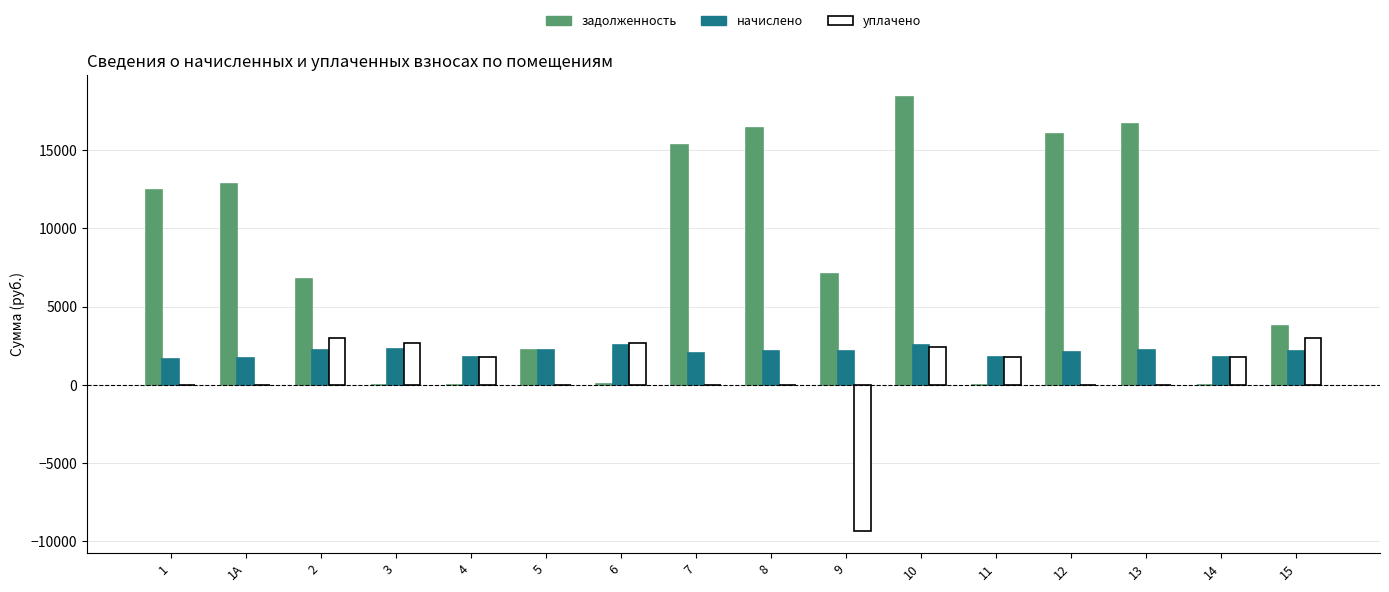

What is the total value across all series at 14?

3521.3